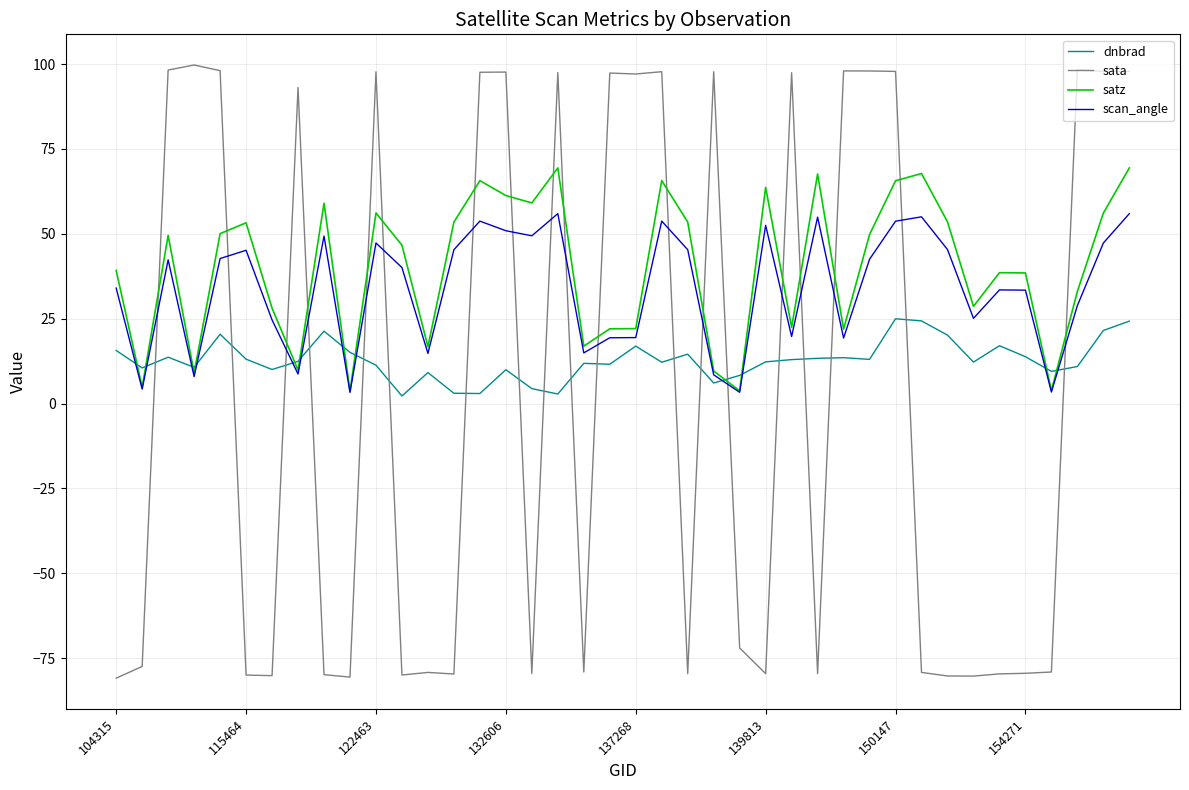

List the series in order of their overall mean, highest first.

satz, scan_angle, dnbrad, sata